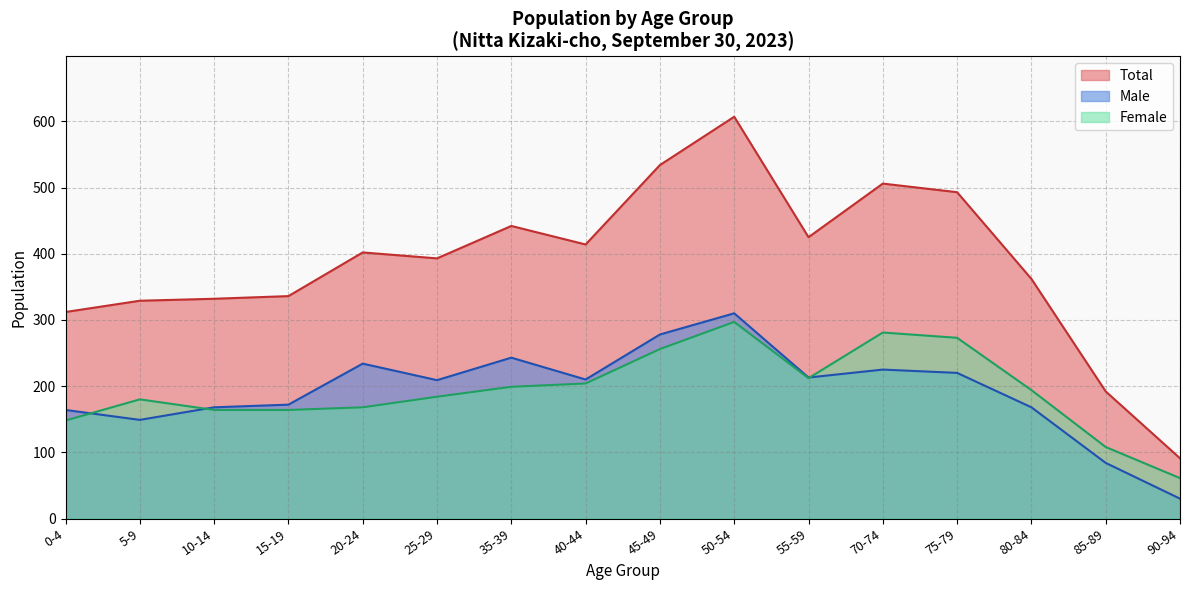

At which label does Female first exceed 194?

35-39